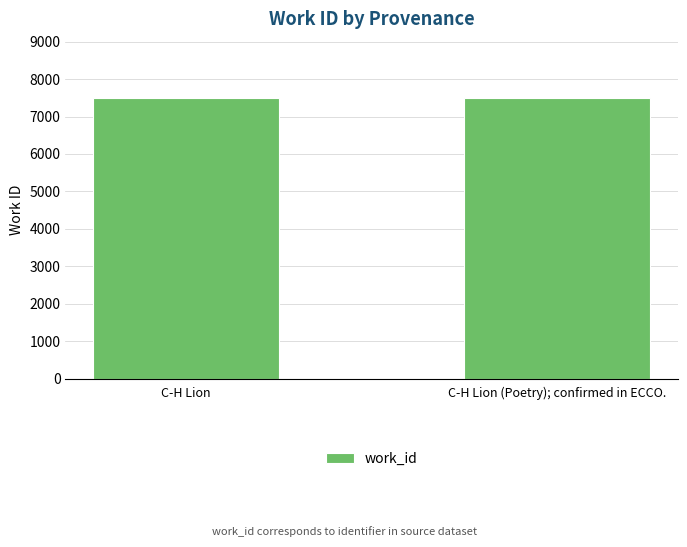

What is the value of the 1st bar from the left?

7498